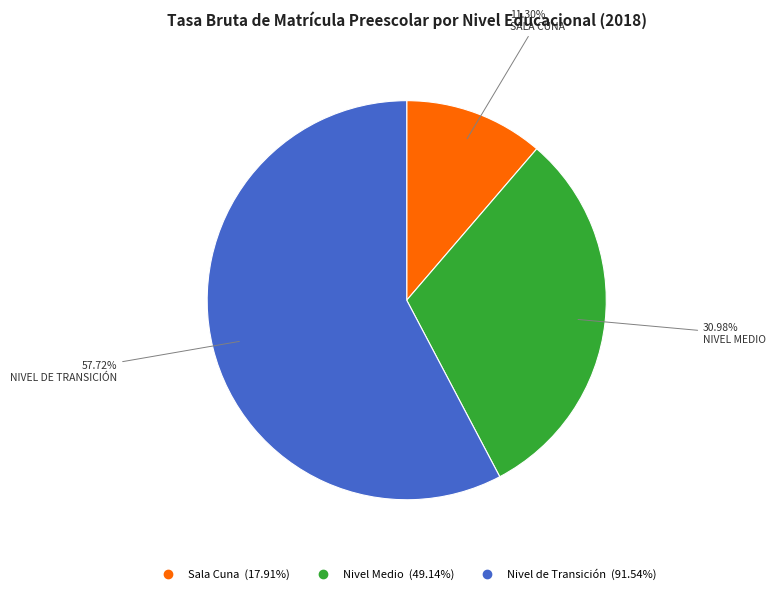

What is the largest slice in the pie chart?

Nivel de Transición